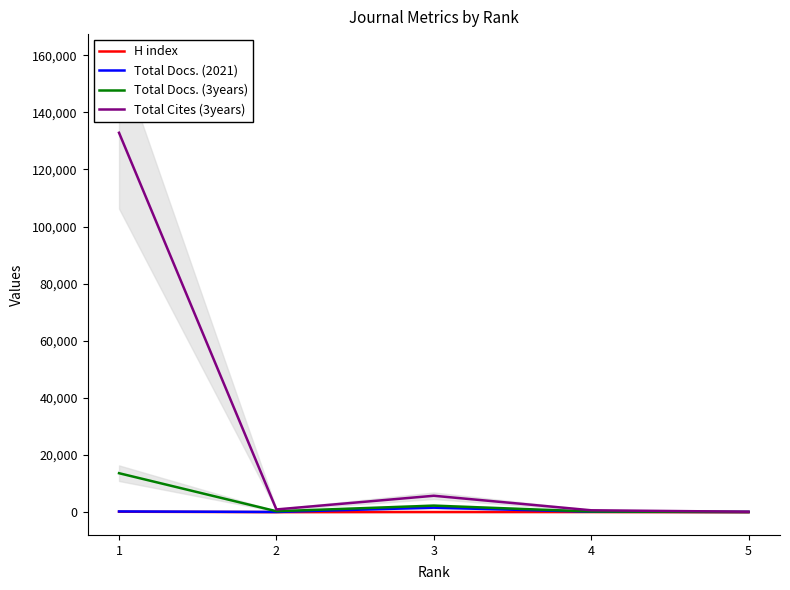

Rank the categories by Total Cites (3years) value from lowest to highest.

5, 4, 2, 3, 1